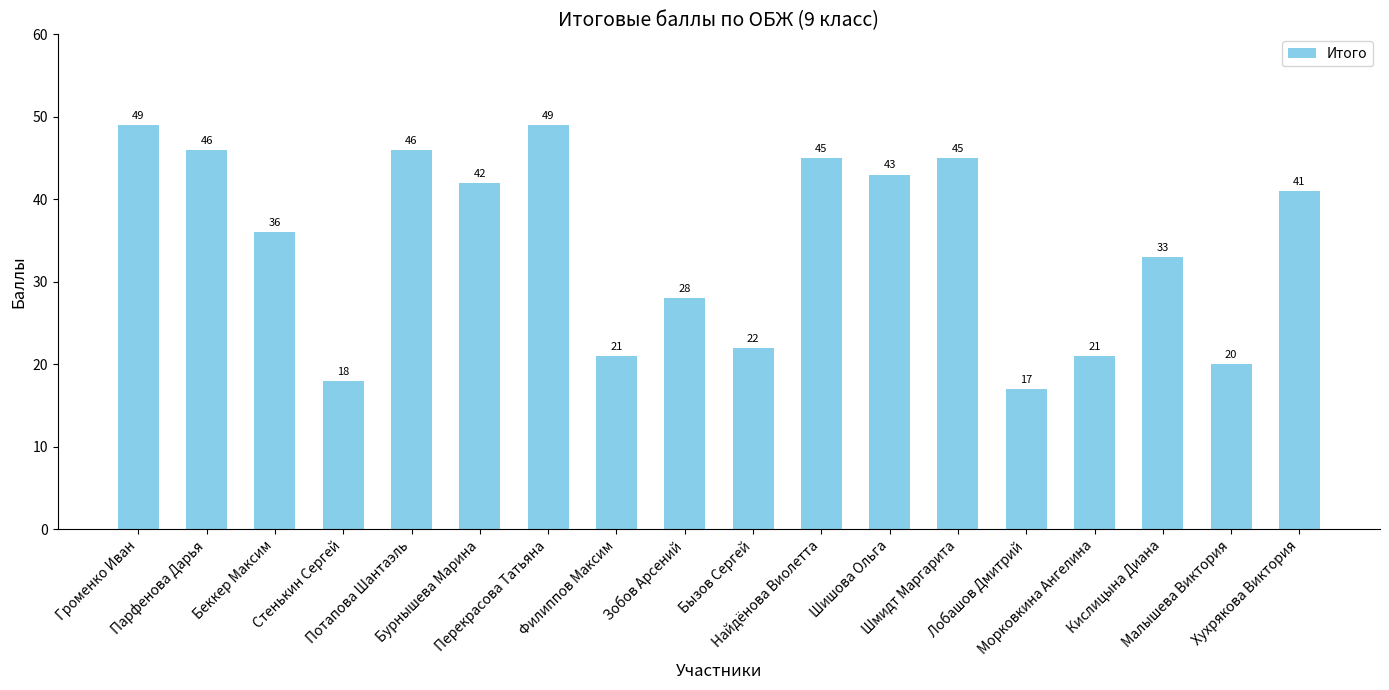

What is the ratio of the value at Стенькин Сергей to the value at Филиппов Максим?

0.9